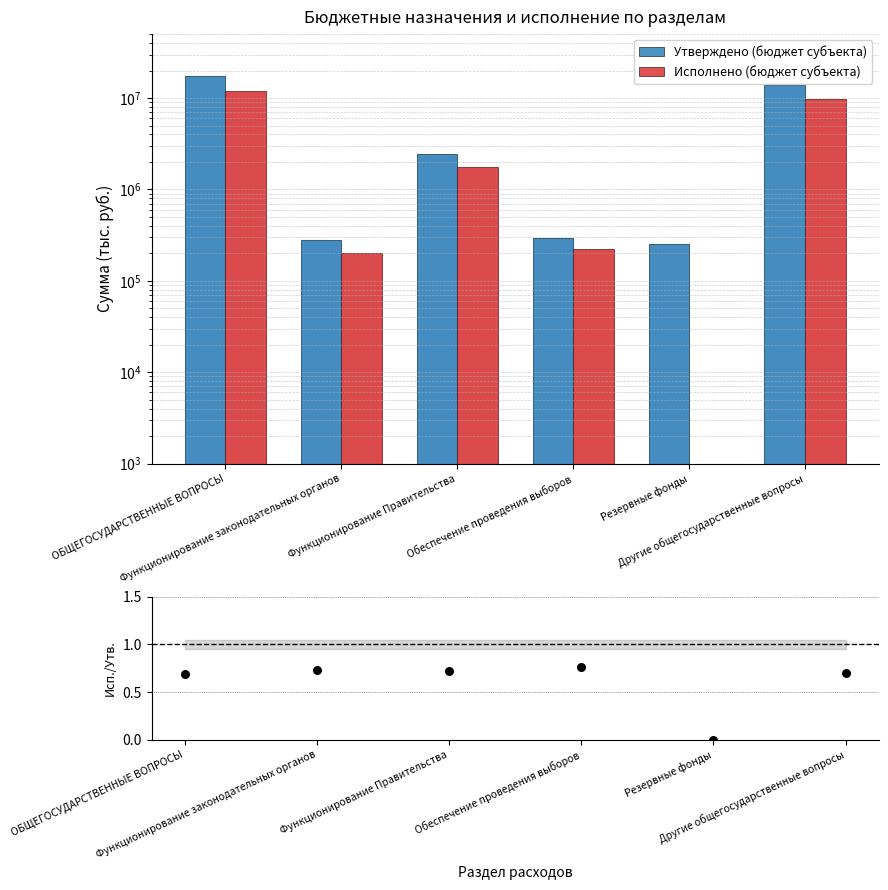

What is the total value across all series at ОБЩЕГОСУДАРСТВЕННЫЕ ВОПРОСЫ?

29355667.9